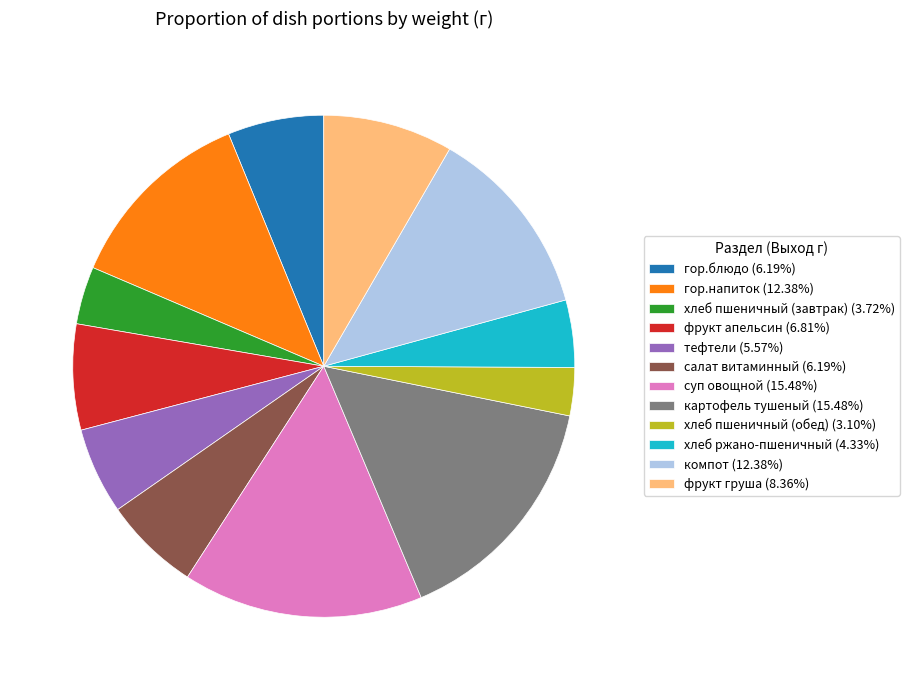

Do фрукт груша (8.36%) and картофель тушеный (15.48%) together represent more than half of the pie?

No